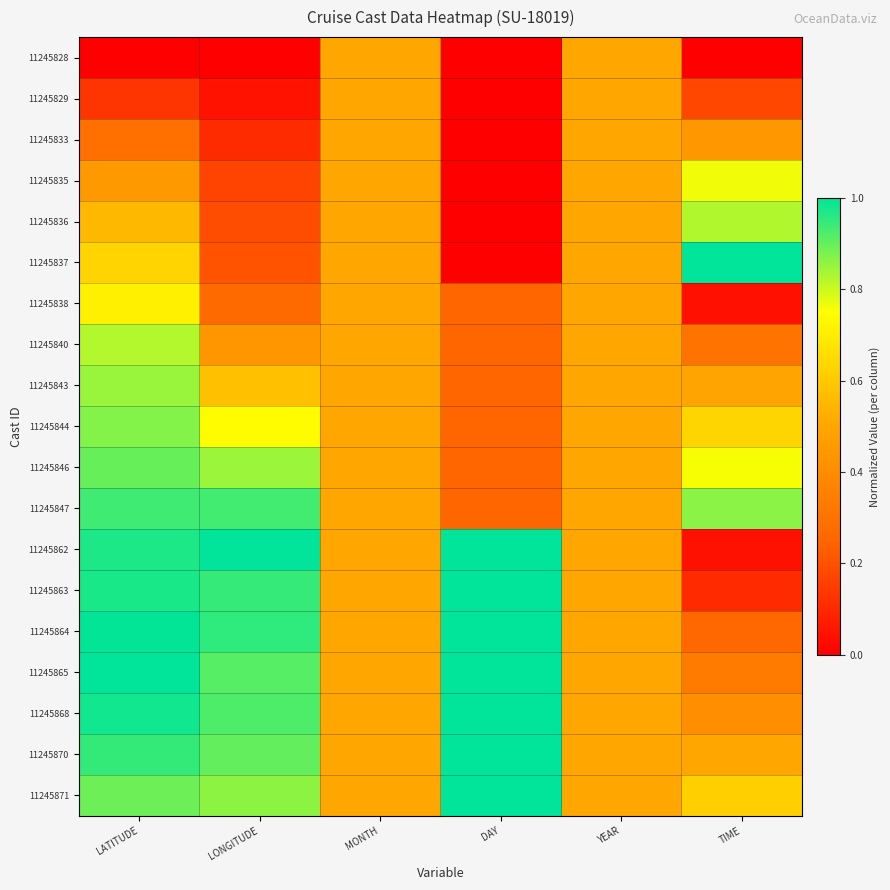

Reading left to right, transcribe all the data shown in this chart.

11245828: LATITUDE=0.0	LONGITUDE=0.0	MONTH=0.5	DAY=0.0	YEAR=0.5	TIME=0.0
11245829: LATITUDE=0.1	LONGITUDE=0.0	MONTH=0.5	DAY=0.0	YEAR=0.5	TIME=0.2
11245833: LATITUDE=0.3	LONGITUDE=0.1	MONTH=0.5	DAY=0.0	YEAR=0.5	TIME=0.4
11245835: LATITUDE=0.5	LONGITUDE=0.2	MONTH=0.5	DAY=0.0	YEAR=0.5	TIME=0.8
11245836: LATITUDE=0.6	LONGITUDE=0.2	MONTH=0.5	DAY=0.0	YEAR=0.5	TIME=0.8
11245837: LATITUDE=0.6	LONGITUDE=0.2	MONTH=0.5	DAY=0.0	YEAR=0.5	TIME=1.0
11245838: LATITUDE=0.7	LONGITUDE=0.3	MONTH=0.5	DAY=0.2	YEAR=0.5	TIME=0.0
11245840: LATITUDE=0.8	LONGITUDE=0.4	MONTH=0.5	DAY=0.2	YEAR=0.5	TIME=0.3
11245843: LATITUDE=0.8	LONGITUDE=0.6	MONTH=0.5	DAY=0.2	YEAR=0.5	TIME=0.5
11245844: LATITUDE=0.9	LONGITUDE=0.7	MONTH=0.5	DAY=0.2	YEAR=0.5	TIME=0.6
11245846: LATITUDE=0.9	LONGITUDE=0.8	MONTH=0.5	DAY=0.2	YEAR=0.5	TIME=0.8
11245847: LATITUDE=0.9	LONGITUDE=0.9	MONTH=0.5	DAY=0.2	YEAR=0.5	TIME=0.9
11245862: LATITUDE=1.0	LONGITUDE=1.0	MONTH=0.5	DAY=1.0	YEAR=0.5	TIME=0.0
11245863: LATITUDE=1.0	LONGITUDE=0.9	MONTH=0.5	DAY=1.0	YEAR=0.5	TIME=0.1
11245864: LATITUDE=1.0	LONGITUDE=1.0	MONTH=0.5	DAY=1.0	YEAR=0.5	TIME=0.3
11245865: LATITUDE=1.0	LONGITUDE=0.9	MONTH=0.5	DAY=1.0	YEAR=0.5	TIME=0.3
11245868: LATITUDE=1.0	LONGITUDE=0.9	MONTH=0.5	DAY=1.0	YEAR=0.5	TIME=0.4
11245870: LATITUDE=0.9	LONGITUDE=0.9	MONTH=0.5	DAY=1.0	YEAR=0.5	TIME=0.5
11245871: LATITUDE=0.9	LONGITUDE=0.9	MONTH=0.5	DAY=1.0	YEAR=0.5	TIME=0.6